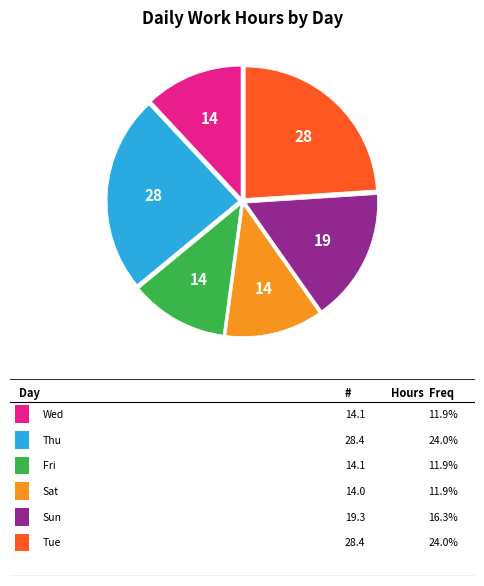

Is there a majority slice in this chart?

No